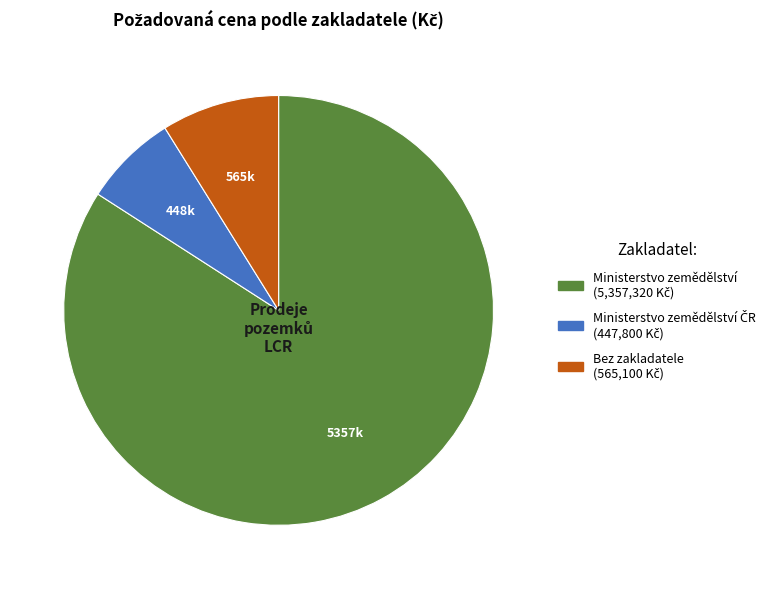

Does any single category account for the majority?

Yes